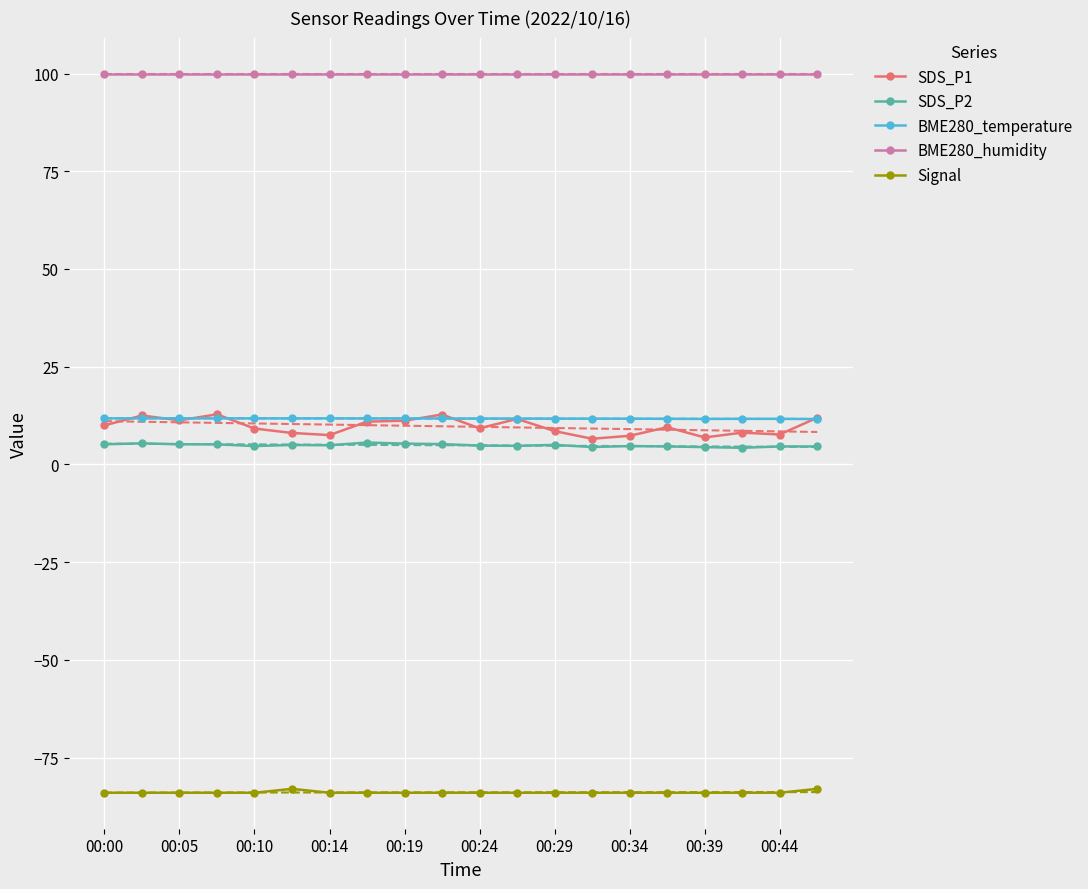

In SDS_P2, how many points are lower than both neighbors (excluding endpoints)?

5